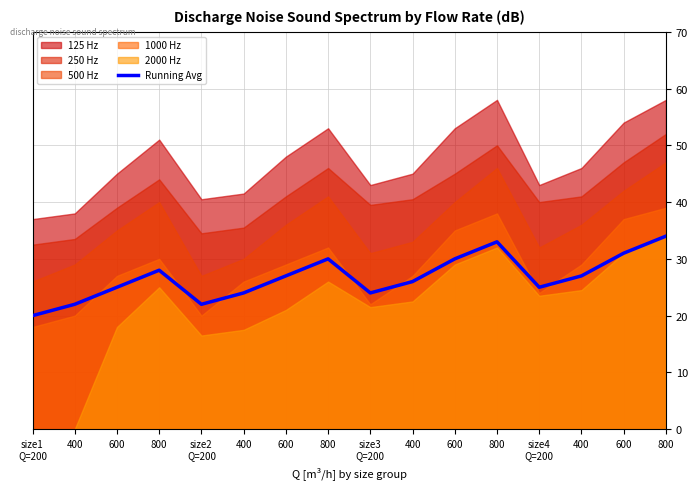

Reading left to right, what are all the values shown in this chart?

size1
Q=200=20	400=22	600=25	800=28	size2
Q=200=22	400=24	600=27	800=30	size3
Q=200=24	400=26	600=30	800=33	size4
Q=200=25	400=27	600=31	800=34